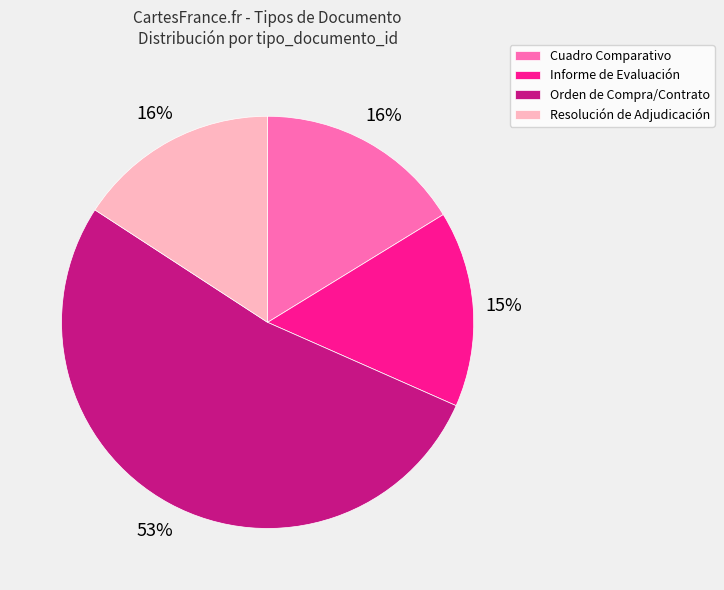

What is the majority slice?

Orden de Compra/Contrato